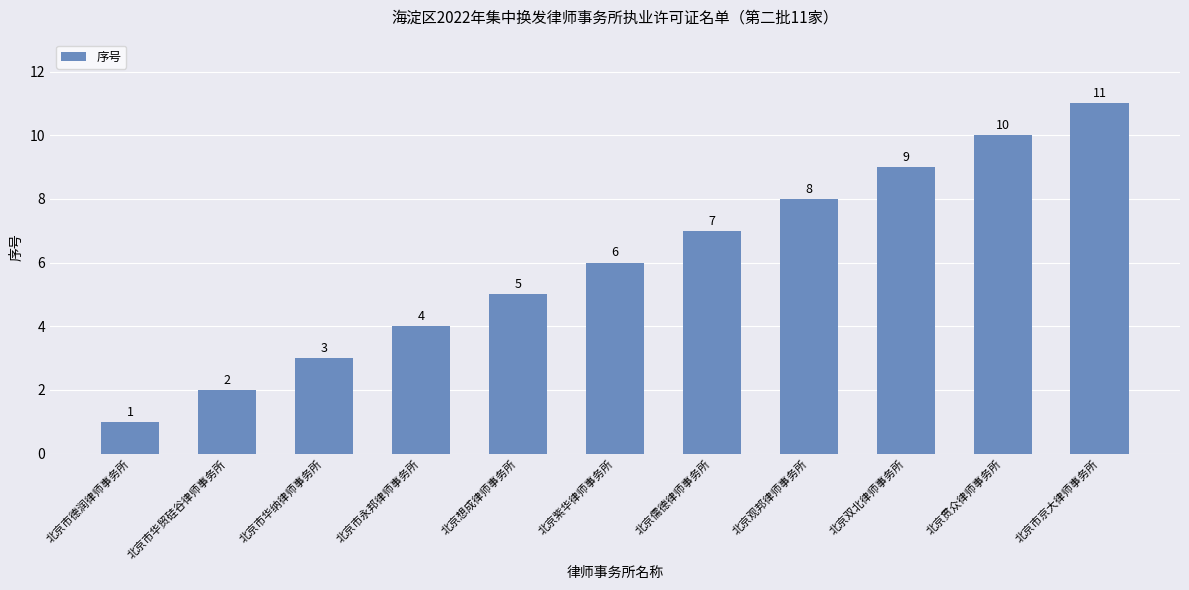

What is the value of the 4th bar from the left?

4